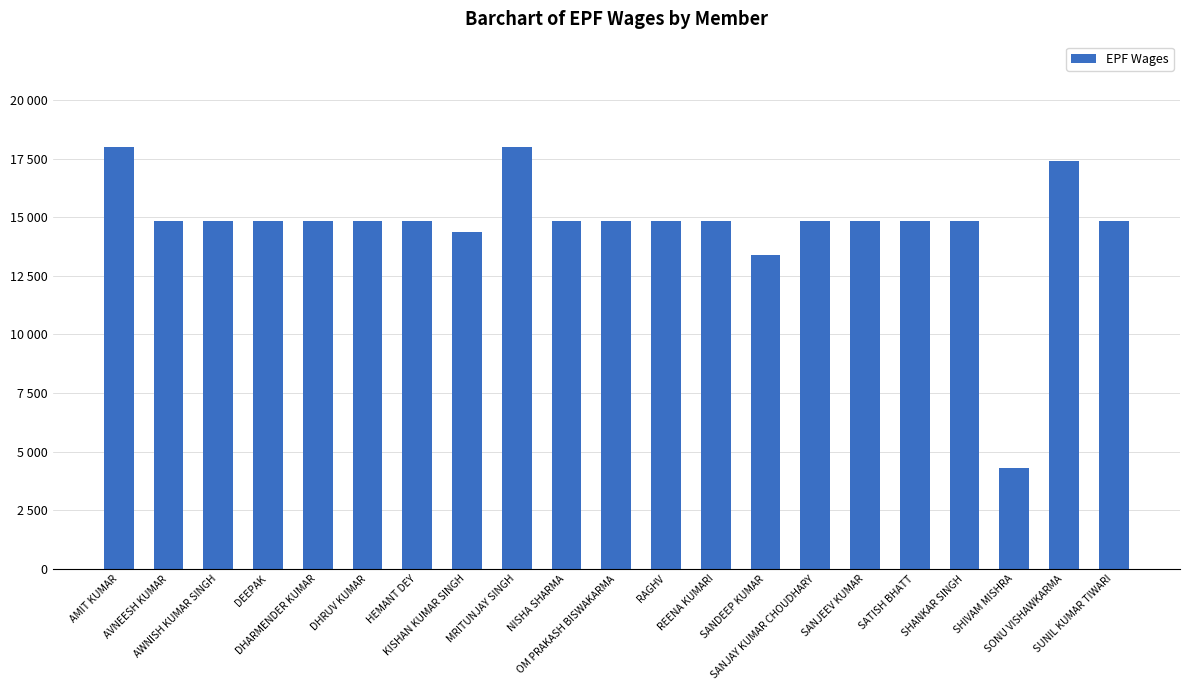

Rank the categories by value from highest to lowest.

AMIT KUMAR, MRITUNJAY SINGH, SONU VISHAWKARMA, AVNEESH KUMAR, AWNISH KUMAR SINGH, DEEPAK, DHARMENDER KUMAR, DHRUV KUMAR, HEMANT DEY, NISHA SHARMA, OM PRAKASH BISWAKARMA, RAGHV, REENA KUMARI, SANJAY KUMAR CHOUDHARY, SANJEEV KUMAR, SATISH BHATT, SHANKAR SINGH, SUNIL KUMAR TIWARI, KISHAN KUMAR SINGH, SANDEEP KUMAR, SHIVAM MISHRA